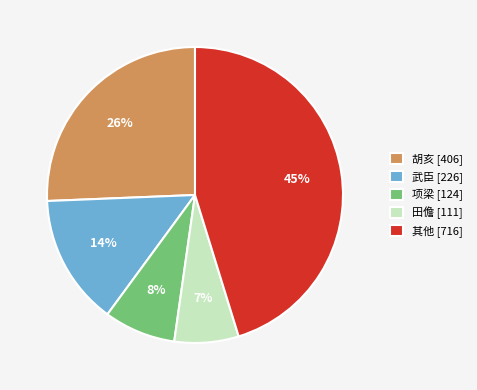

Which slice is the largest?

其他 [716]